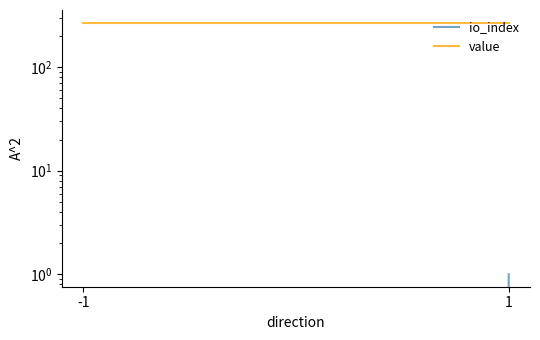

List the series in order of their peak value, lowest first.

io_index, value